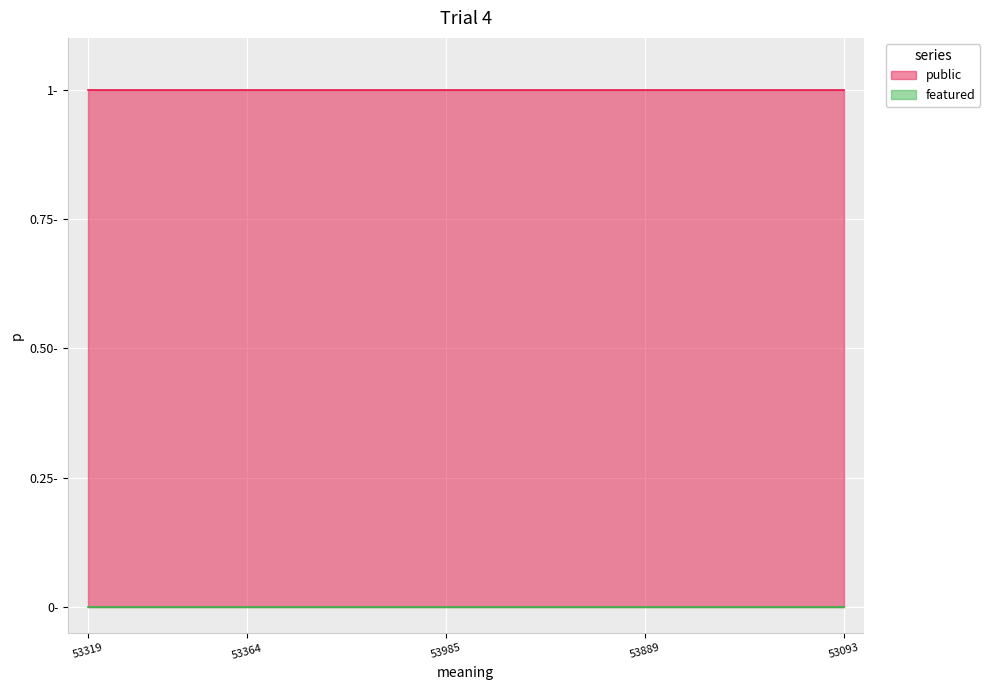

Where is featured nearest to the value 0?

53319